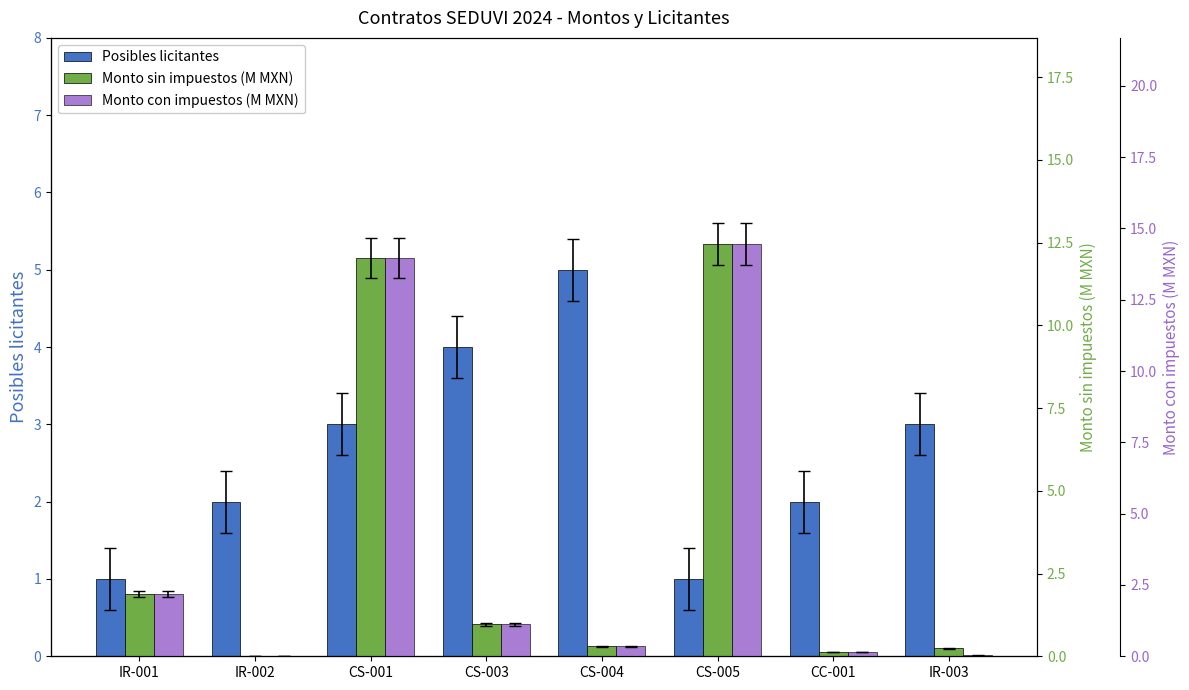

True or false: Posibles licitantes has a value of 2.8 at CS-003.

False